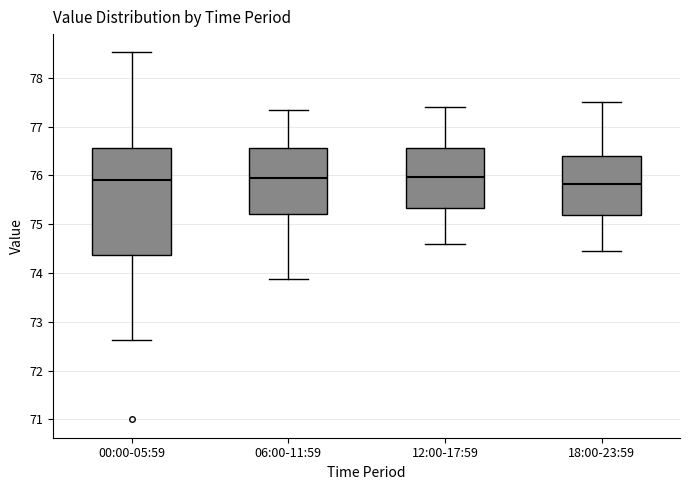

Reading left to right, transcribe this box plot: for each box, give where its median line is, the range the box spans, and where its two whiskers end, as read against the y-axis. The values are not printed on the chart, so give them approximately, as read against the axis.

00:00-05:59: median 75.9, box 74.4 to 76.6, whiskers 72.6 to 78.5
06:00-11:59: median 75.9, box 75.2 to 76.6, whiskers 73.9 to 77.4
12:00-17:59: median 76.0, box 75.3 to 76.6, whiskers 74.6 to 77.4
18:00-23:59: median 75.8, box 75.2 to 76.4, whiskers 74.5 to 77.5